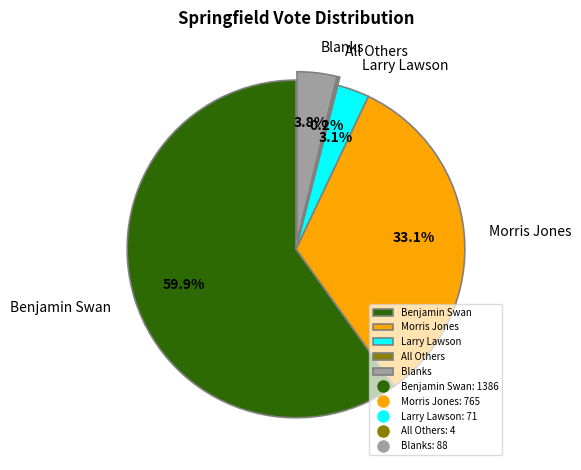

To the nearest percent, what is the average slice percentage?

20%